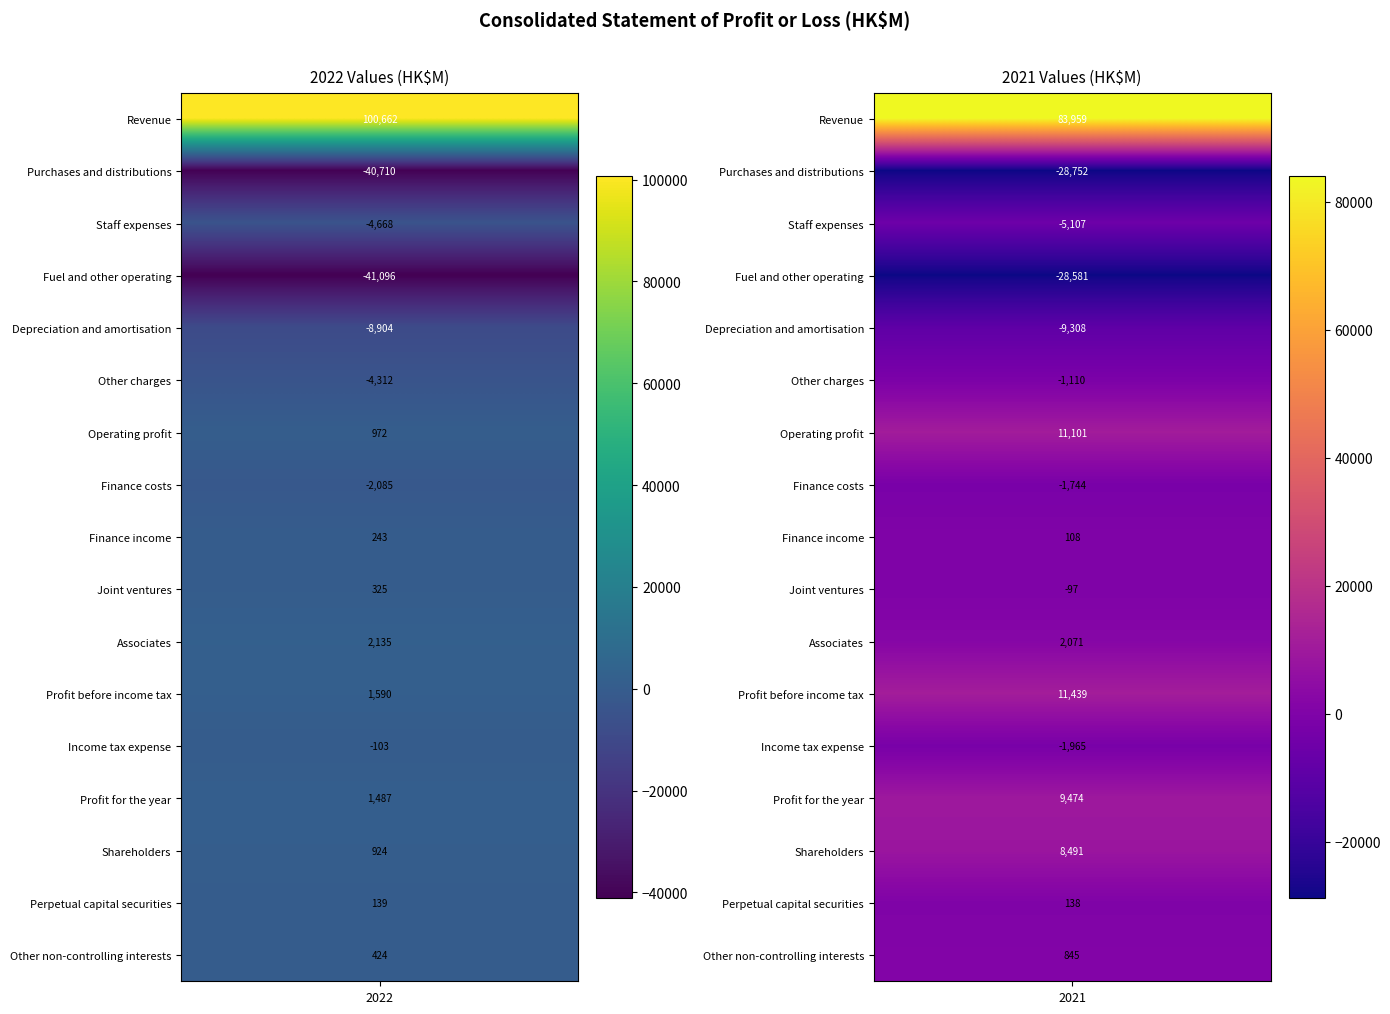

What is the average value of the Profit before income tax series?

6514